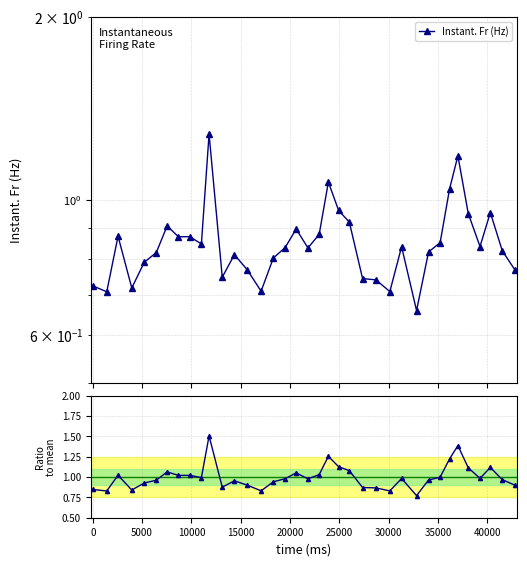

What is the value of the Instant. Fr (Hz) point at the 23rd from the left?

0.9